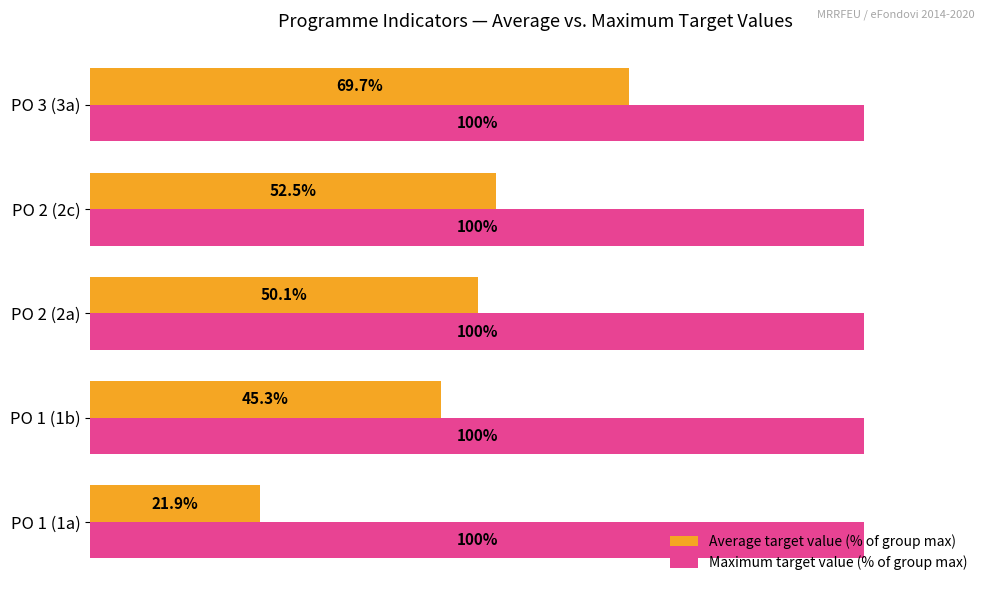

Rank the series by their average value, from highest to lowest.

Maximum target value (% of group max), Average target value (% of group max)